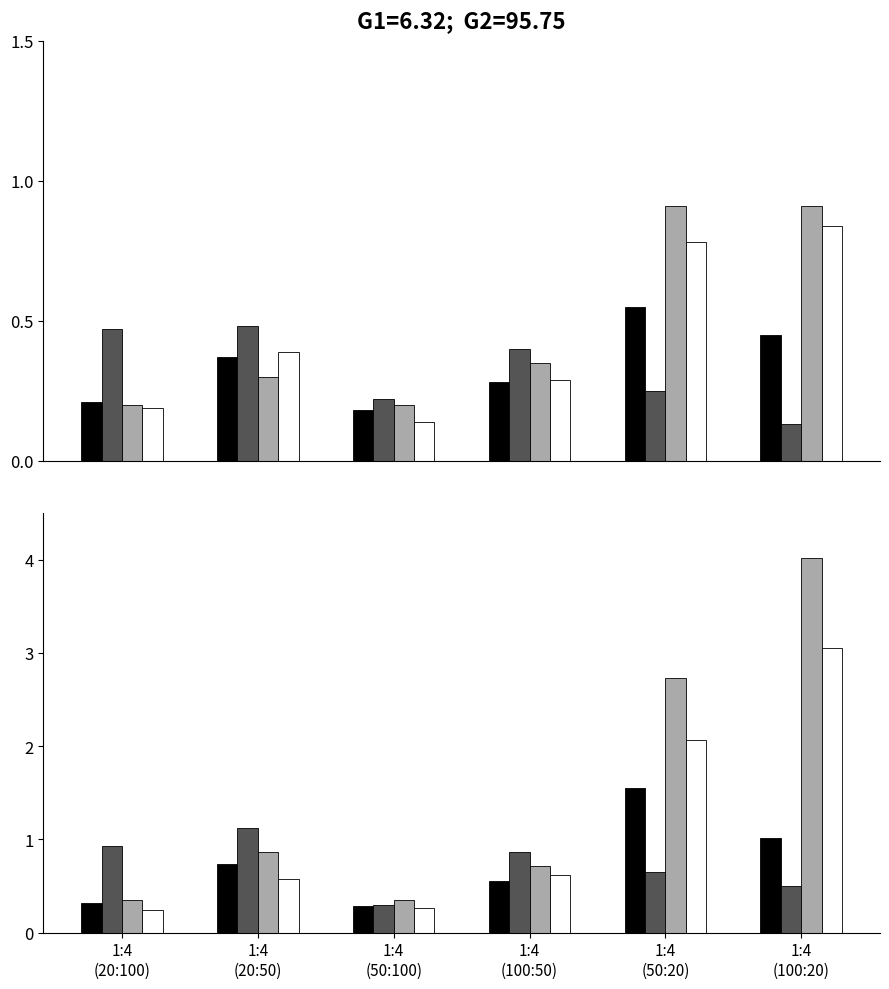

Between 1:4
(20:50) and 1:4
(100:20), which series saw the biggest shift?

Light gray